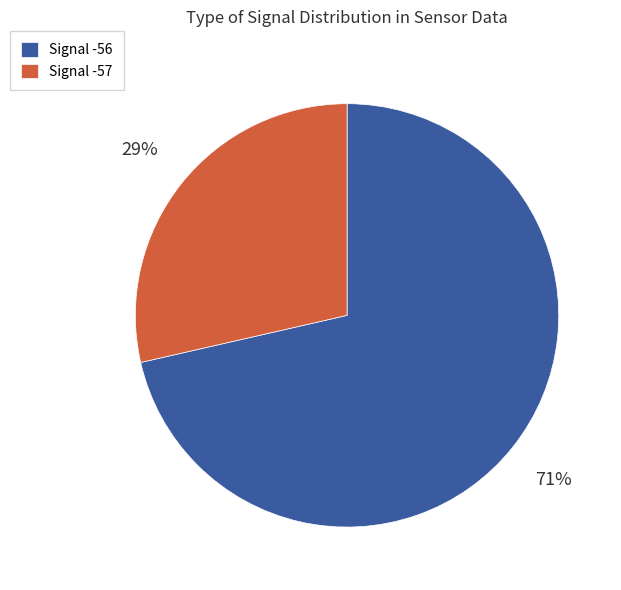

To the nearest percent, what portion does Signal -56 represent?

71%